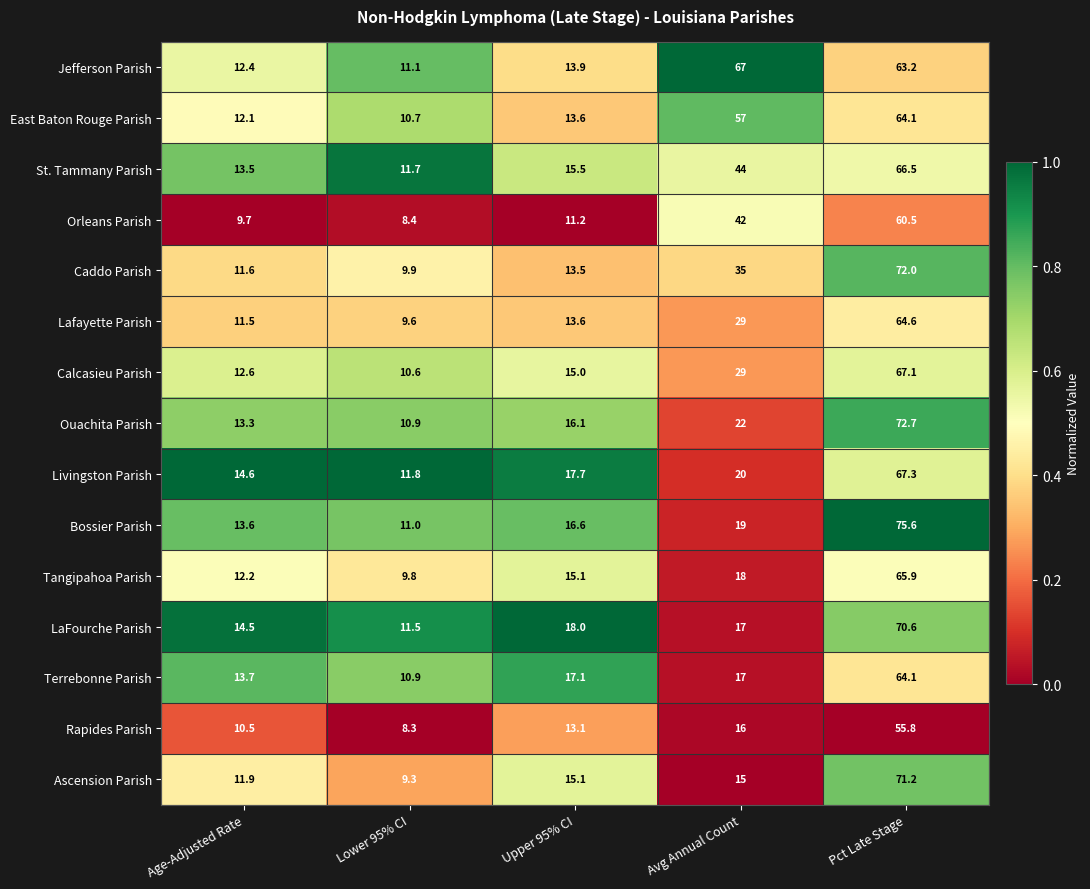

What is the sum of the Calcasieu Parish values at Upper 95% CI and Pct Late Stage?

82.1